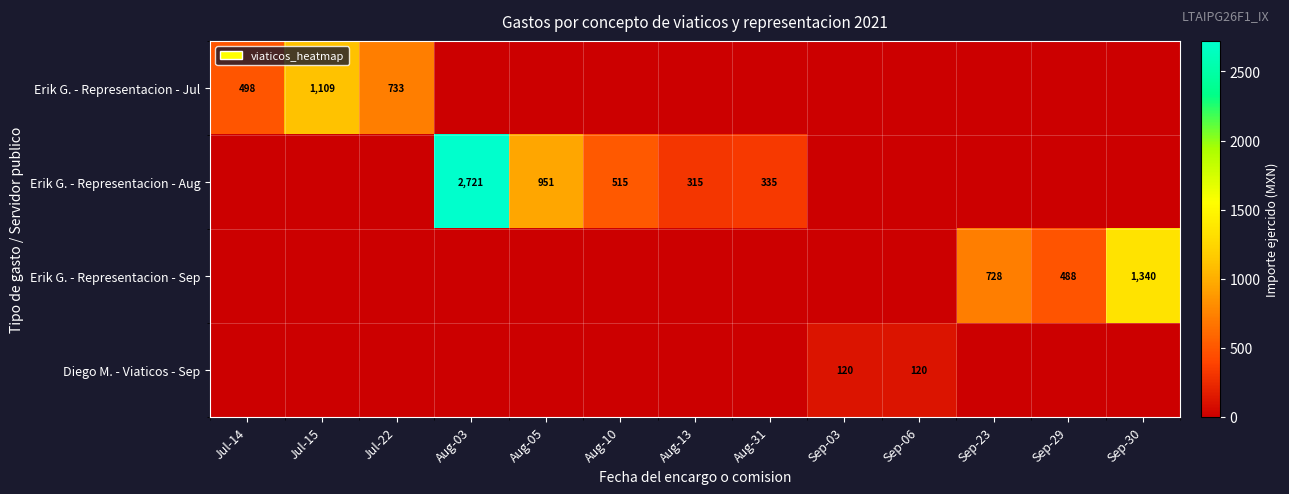

The value of Erik G. - Representacion - Jul at Jul-22 is 153. True or false?

False